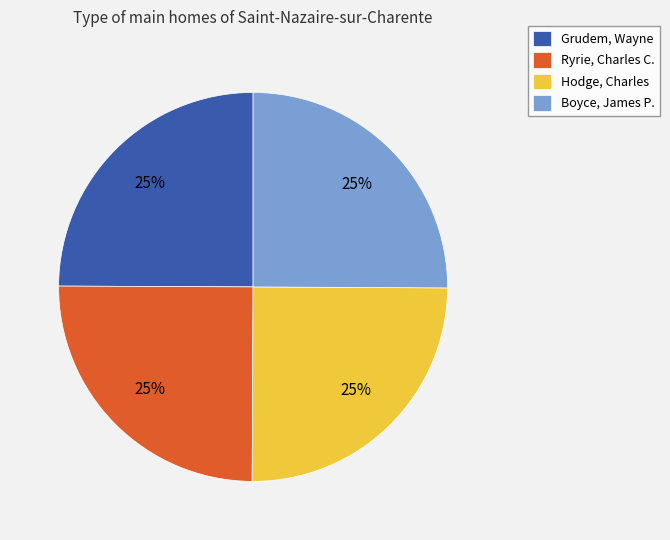

Count the number of slices in the pie.

4